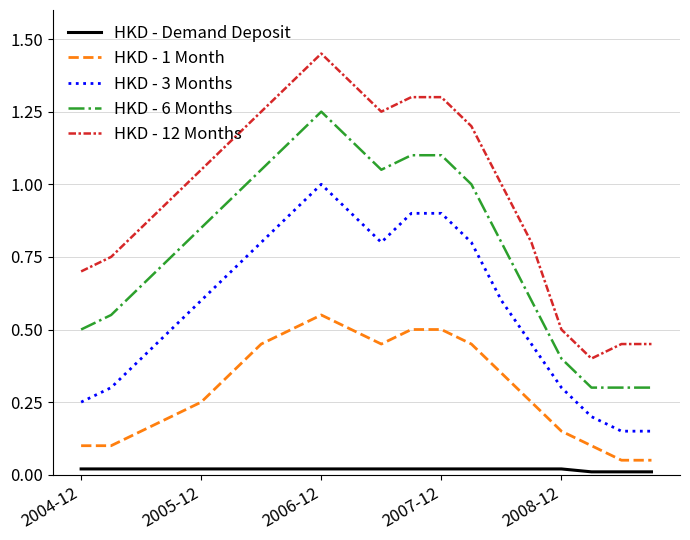

Which series has the largest range (max minus min)?

HKD - 12 Months